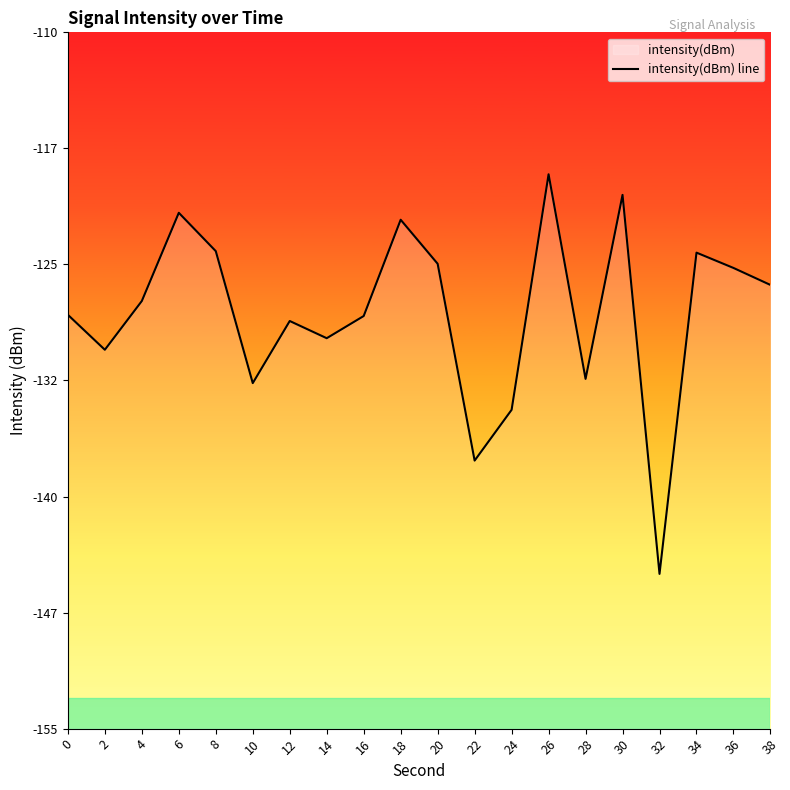

Reading left to right, list all the values displayed in this chart.

0=-128.3	2=-130.5	4=-127.4	6=-121.7	8=-124.1	10=-132.7	12=-128.7	14=-129.8	16=-128.3	18=-122.1	20=-125.0	22=-137.7	24=-134.4	26=-119.2	28=-132.4	30=-120.5	32=-145.0	34=-124.2	36=-125.2	38=-126.3